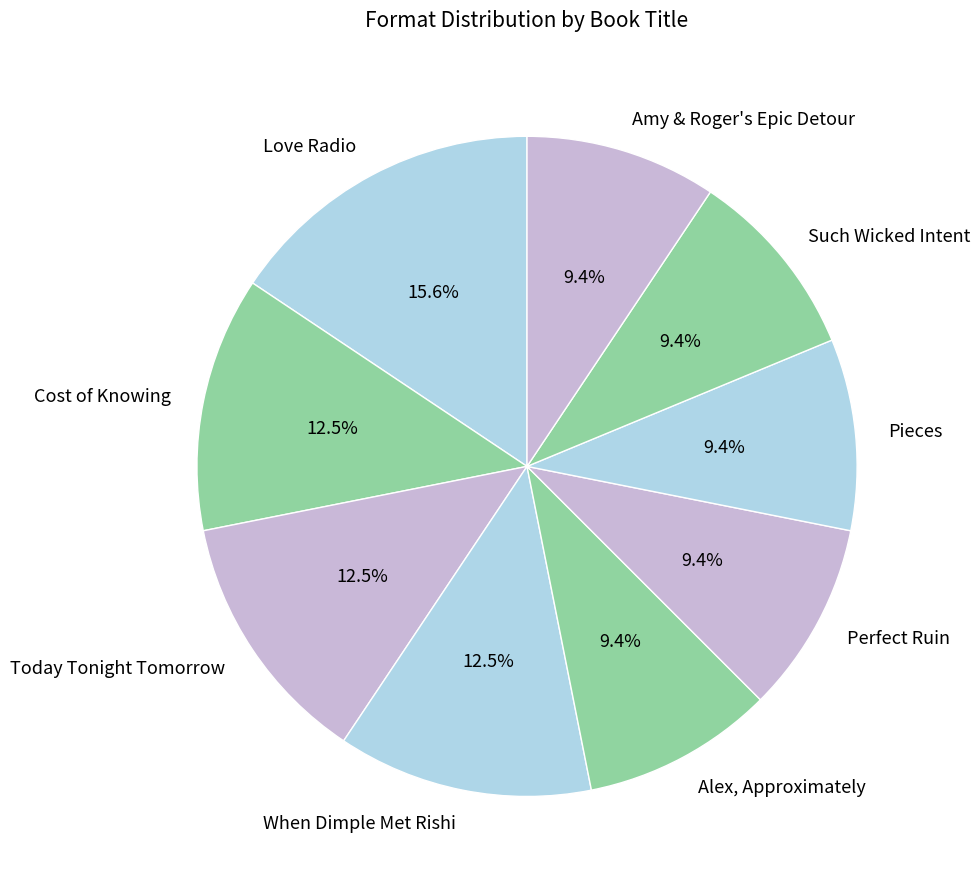

Is there any slice that represents more than half of the pie?

No